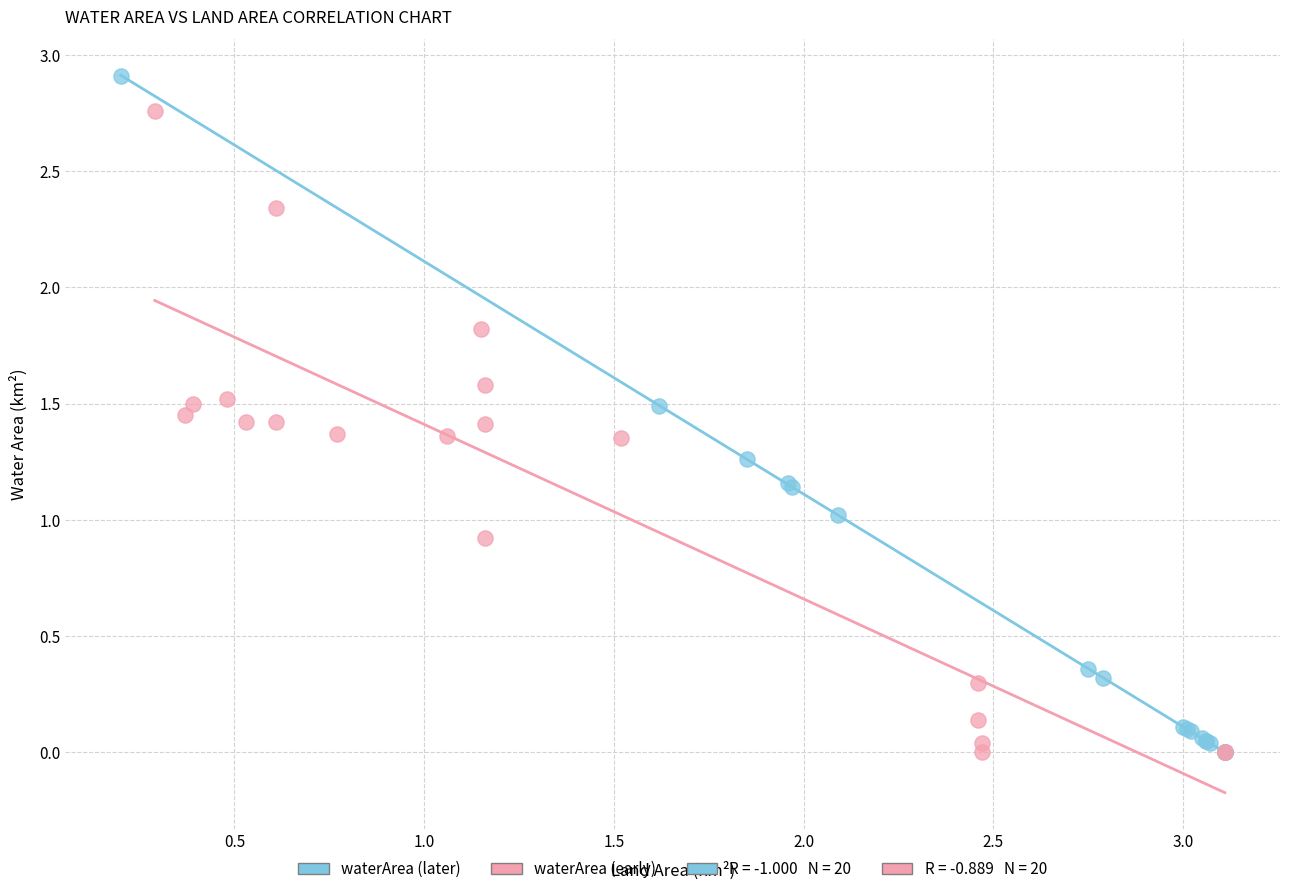

Which series contains the highest Y value?

waterArea (later)